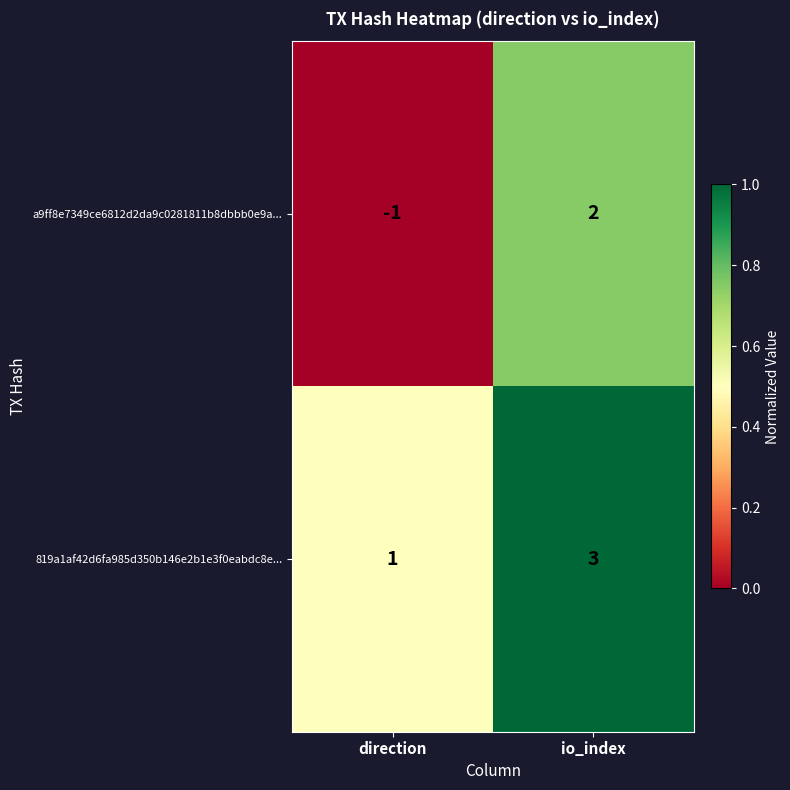

What is the sum of all 819a1af42d6fa985d350b146e2b1e3f0eabdc8e... values?

4